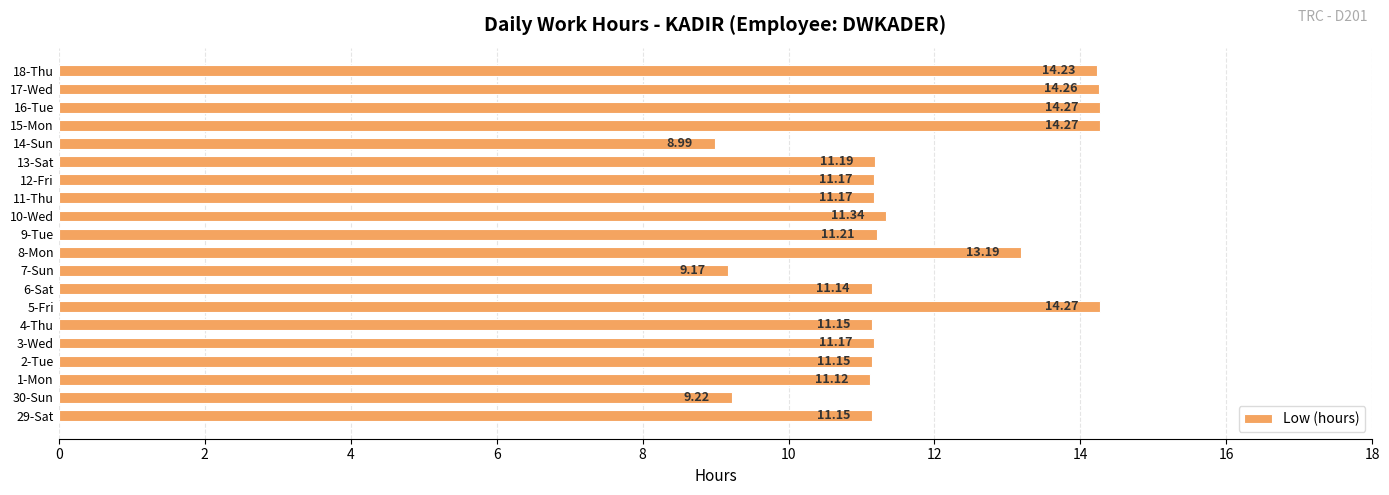

What is the sum of the values at 8-Mon and 3-Wed?

24.4